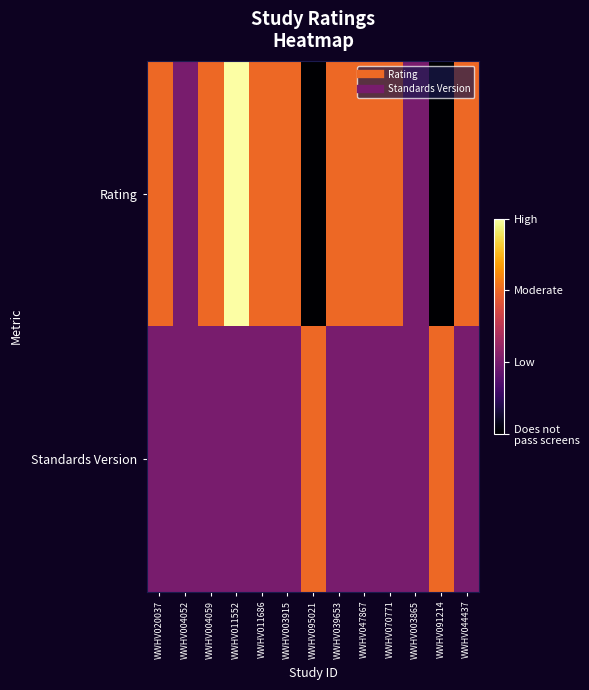

List the series in order of their overall mean, lowest first.

Standards Version, Rating